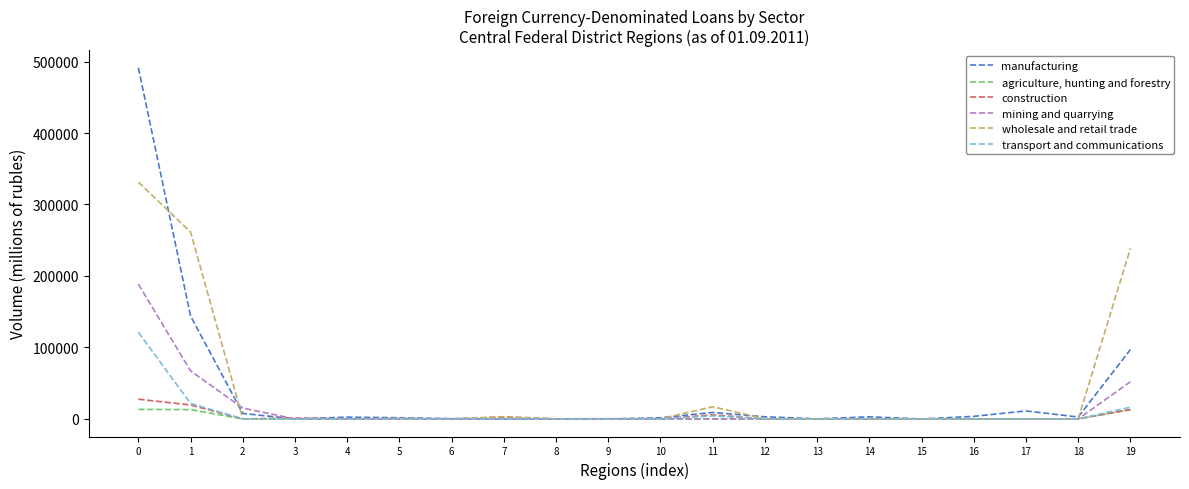

Is the value of manufacturing at 8 greater than the value of transport and communications at 19?

No